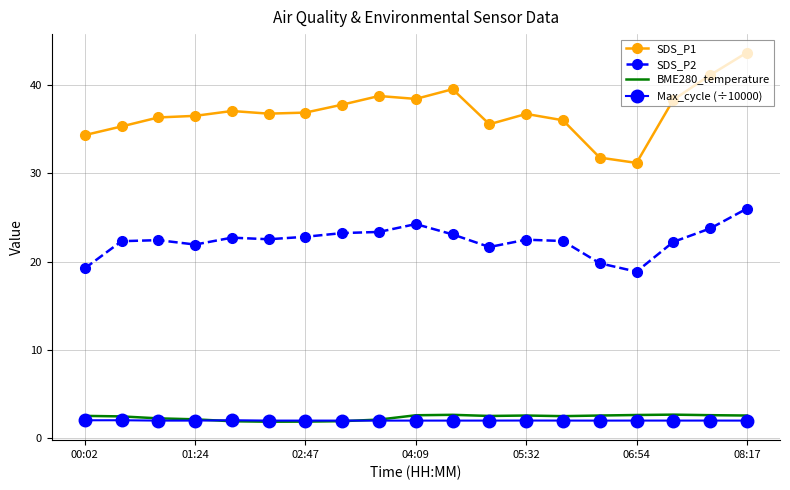

Which series has the largest total across all categories?

SDS_P1